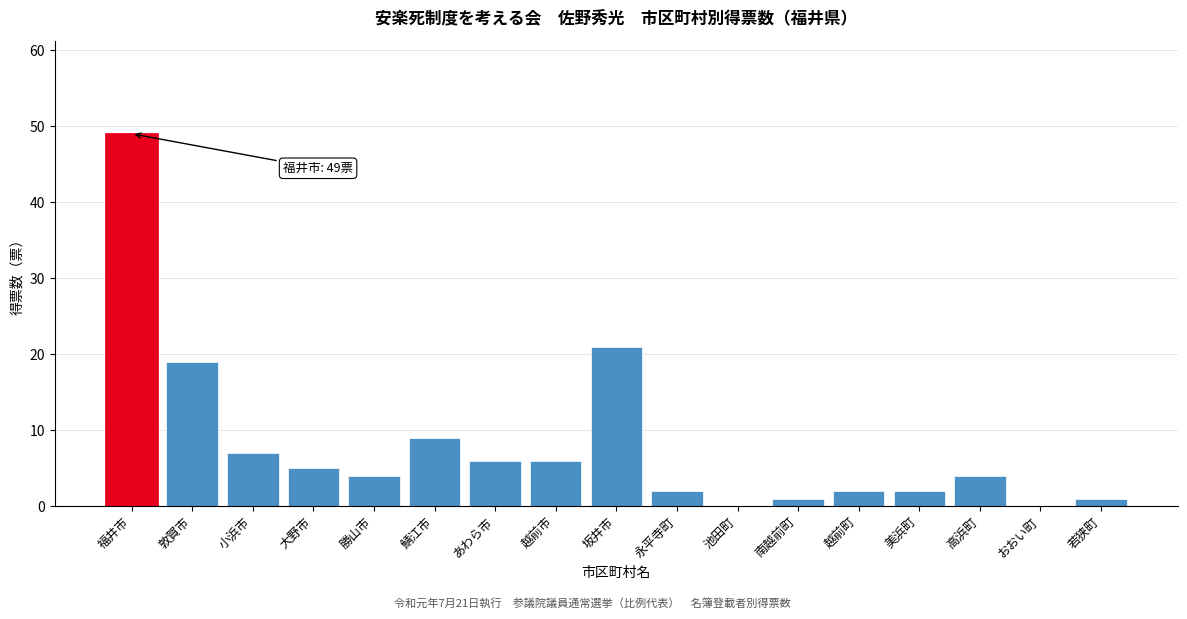

What is the change in value from 敦賀市 to 小浜市?

-12